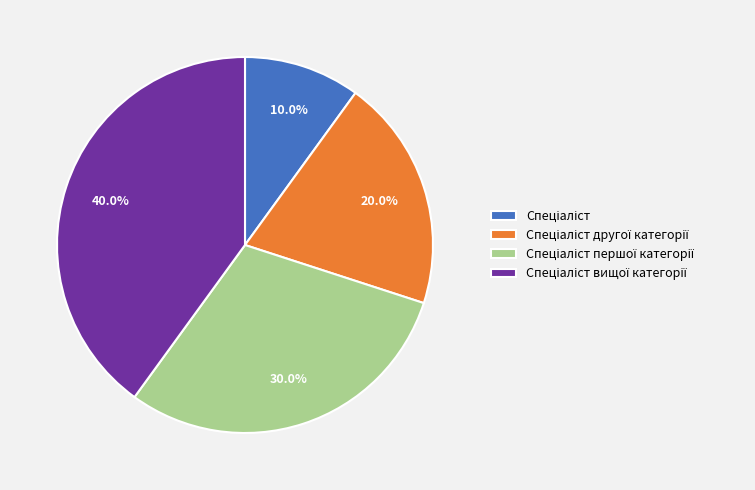

Is there any slice that represents more than half of the pie?

No